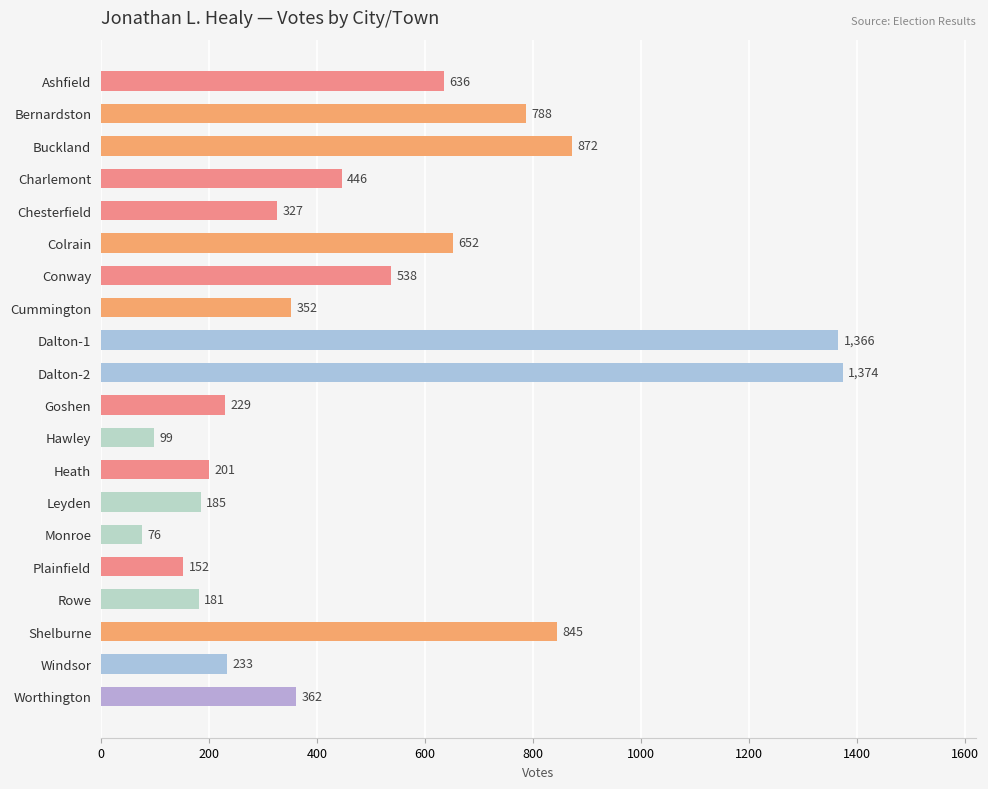

Reading top to bottom, extract all data points from this chart.

636	788	872	446	327	652	538	352	1366	1374	229	99	201	185	76	152	181	845	233	362